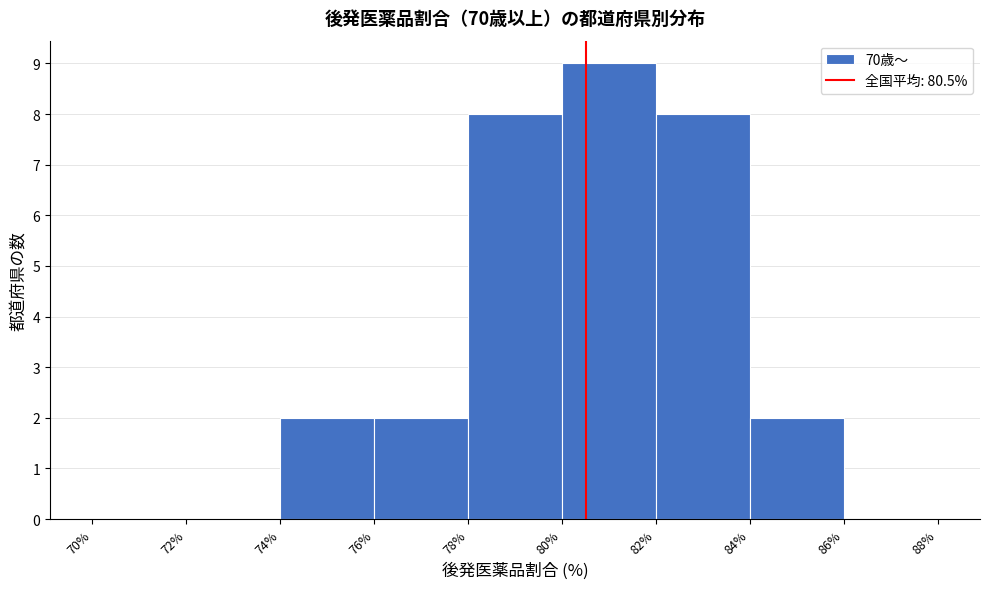

Reading left to right, transcribe this chart: for each bar, give the range it covers on the x-axis and its height. The values are not printed on the chart, so give them approximately, as read against the axis.

70% to 72%: 0
72% to 74%: 0
74% to 76%: 2
76% to 78%: 2
78% to 80%: 8
80% to 82%: 9
82% to 84%: 8
84% to 86%: 2
86% to 88%: 0